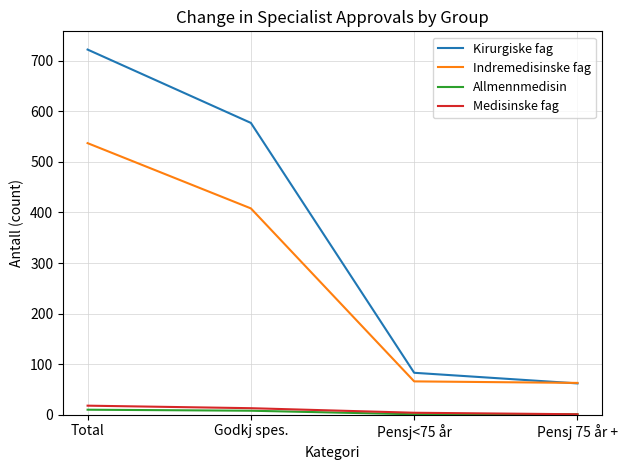

Which series has the largest total across all categories?

Kirurgiske fag